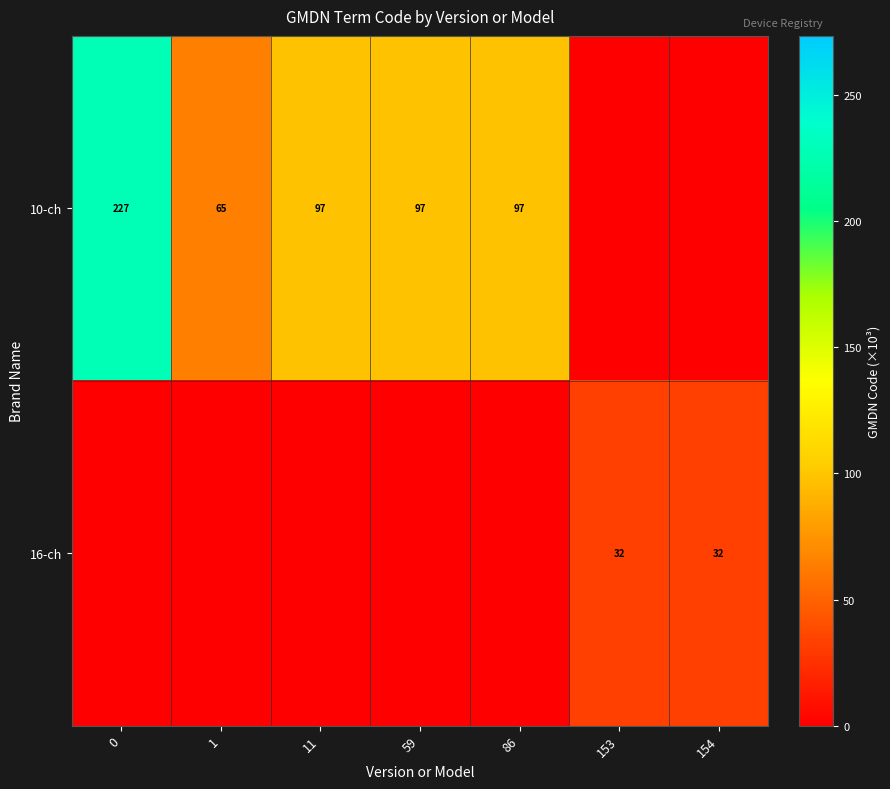

True or false: 10-ch has a value of 227 at 0.

True